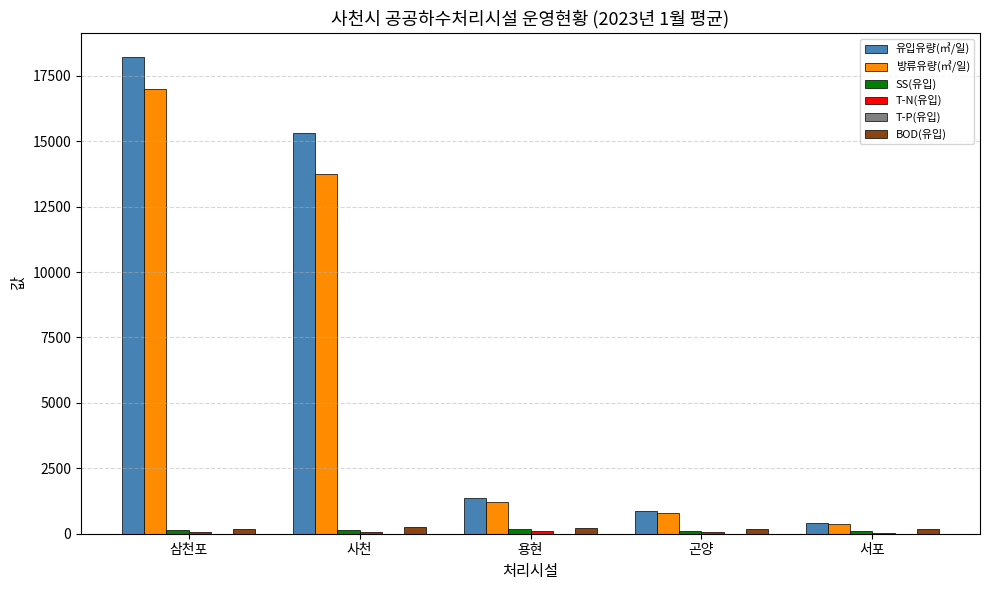

What is the sum of all 방류유량(㎥/일) values?

33145.3